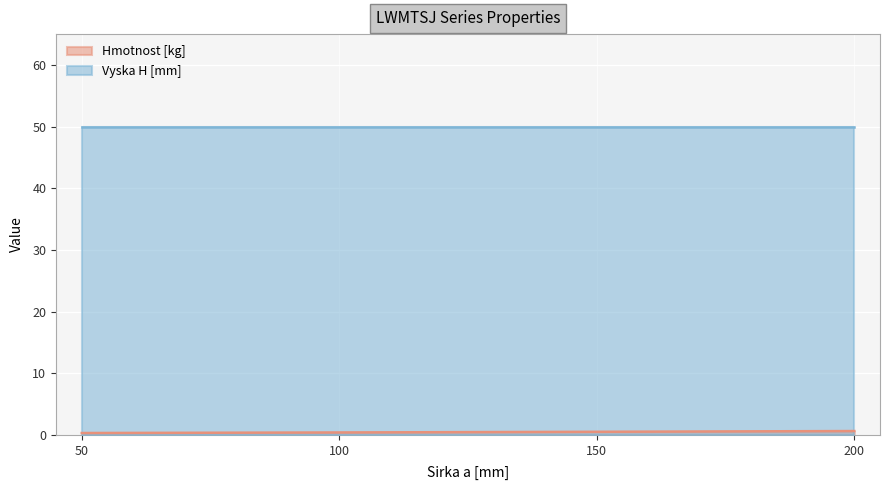

How many values are between 0 and 1?

4